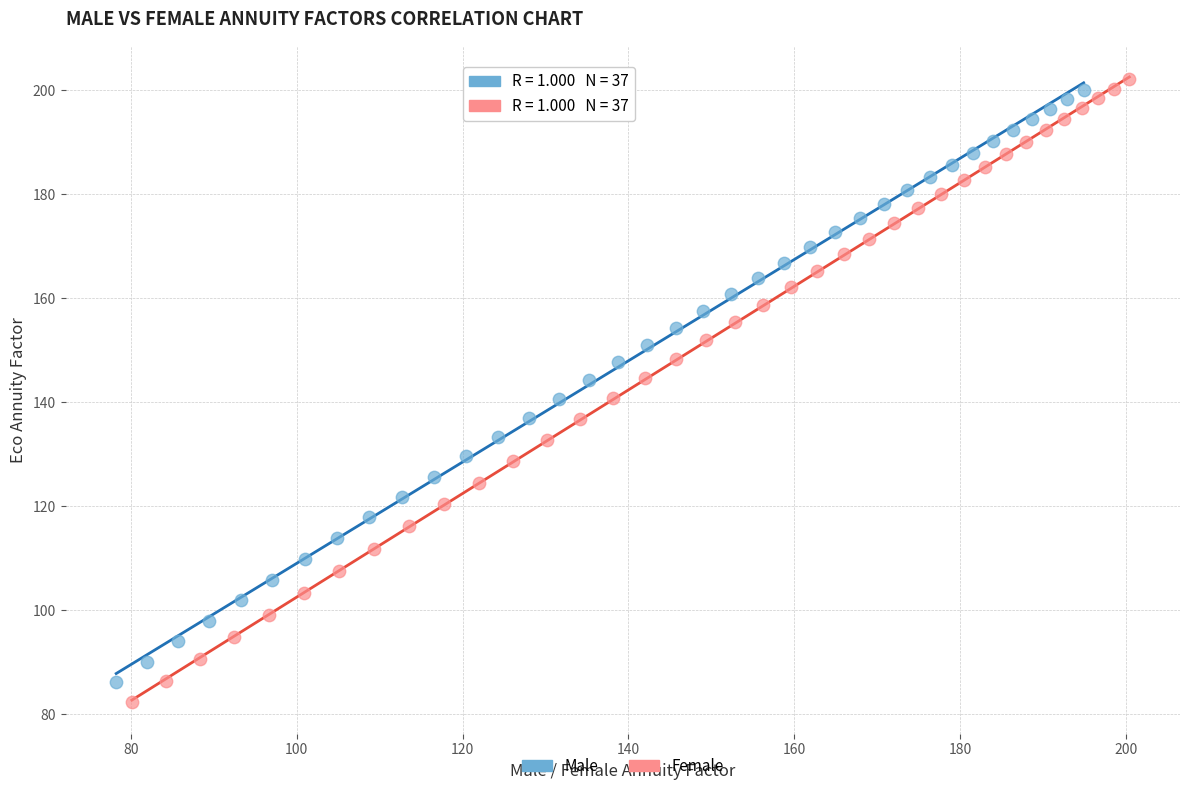

Which series has the widest spread of Y values?

Female